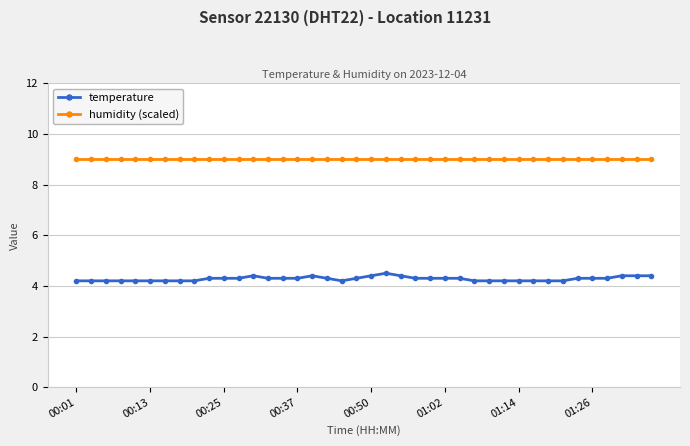

True or false: humidity (scaled) and temperature cross at least once.

False